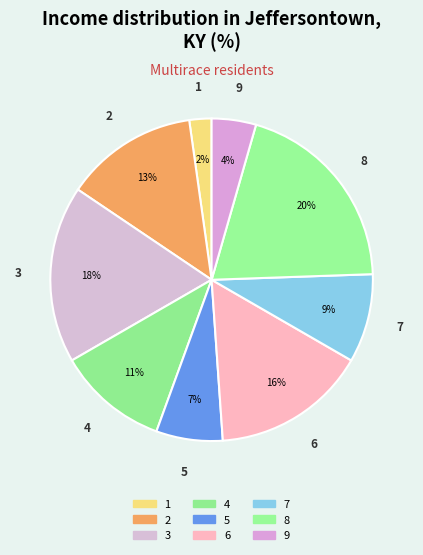

Rank the categories by value from lowest to highest.

1, 9, 5, 7, 4, 2, 6, 3, 8